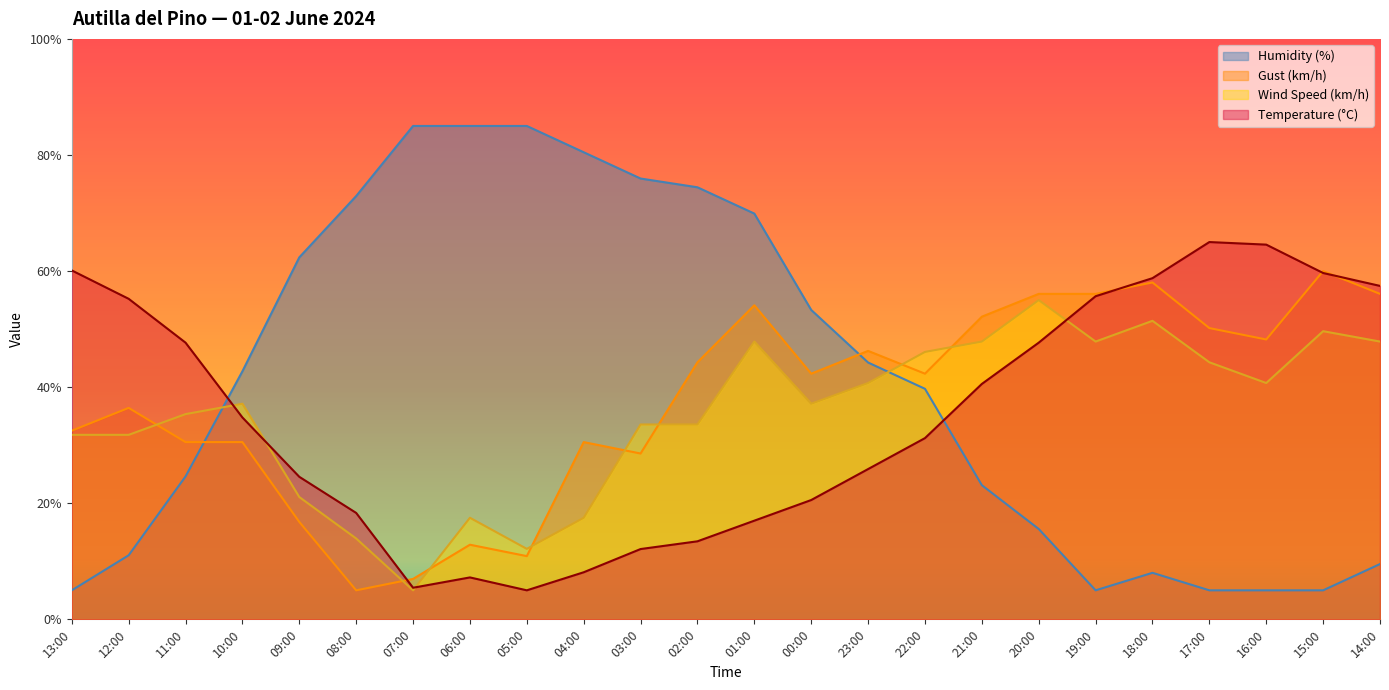

At which category does Temperature (°C) reach its first local peak?

06:00